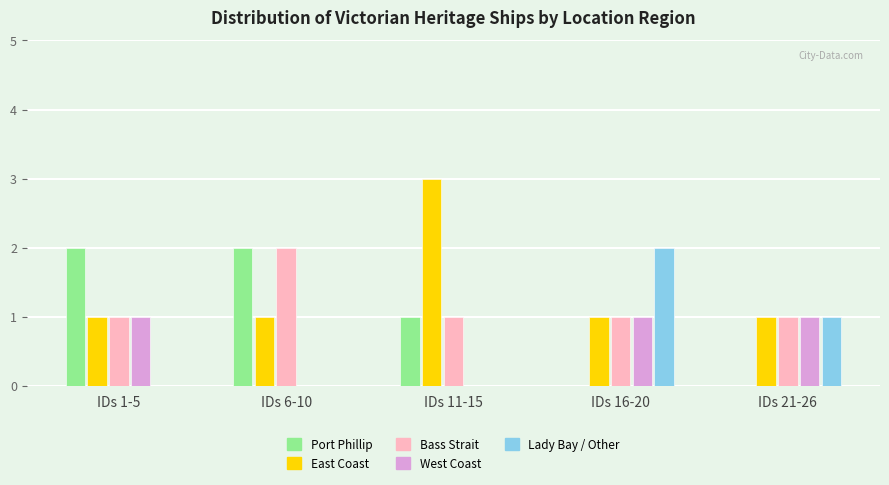

Reading left to right, list all the values displayed in this chart.

Port Phillip: IDs 1-5=2	IDs 6-10=2	IDs 11-15=1	IDs 16-20=0	IDs 21-26=0
East Coast: IDs 1-5=1	IDs 6-10=1	IDs 11-15=3	IDs 16-20=1	IDs 21-26=1
Bass Strait: IDs 1-5=1	IDs 6-10=2	IDs 11-15=1	IDs 16-20=1	IDs 21-26=1
West Coast: IDs 1-5=1	IDs 6-10=0	IDs 11-15=0	IDs 16-20=1	IDs 21-26=1
Lady Bay / Other: IDs 1-5=0	IDs 6-10=0	IDs 11-15=0	IDs 16-20=2	IDs 21-26=1